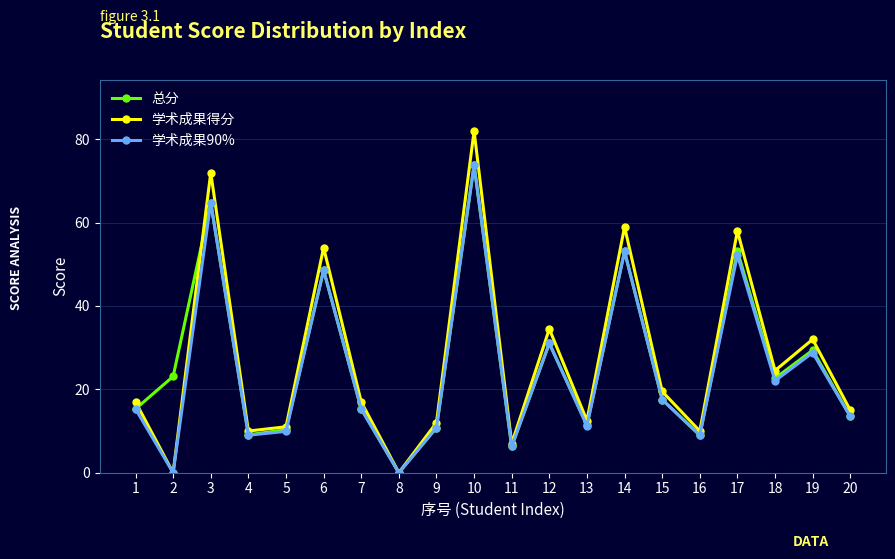

How many data points in 总分 are less than 17?

10